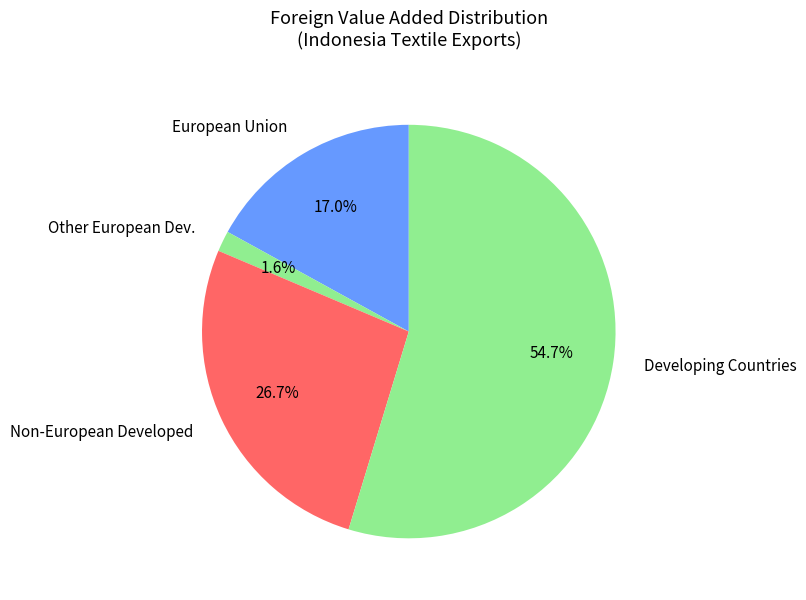

Which slice represents more than half of the pie?

Developing Countries